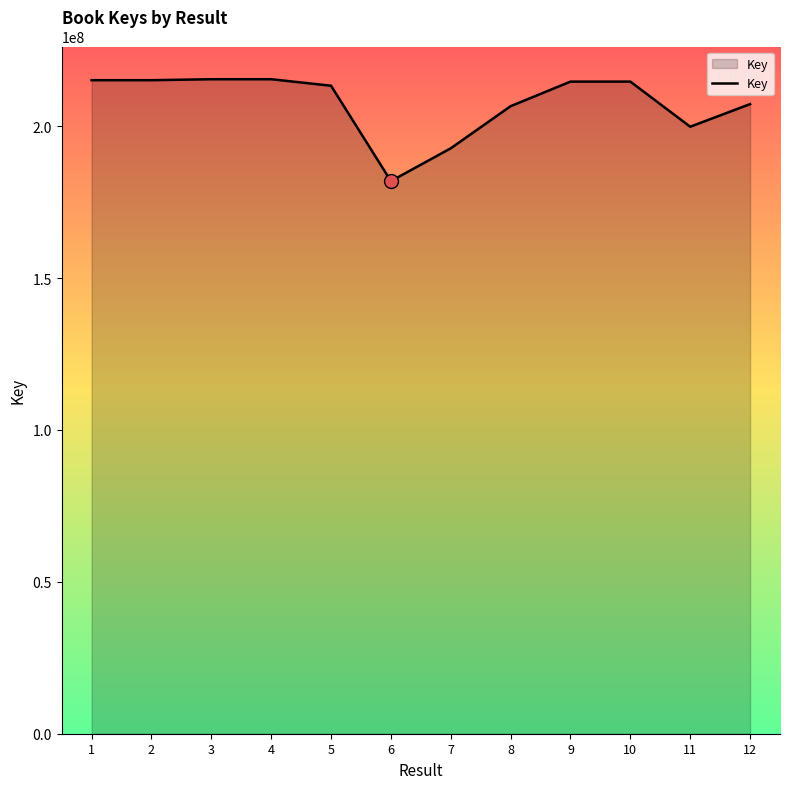

Read the value at 5.

213334197